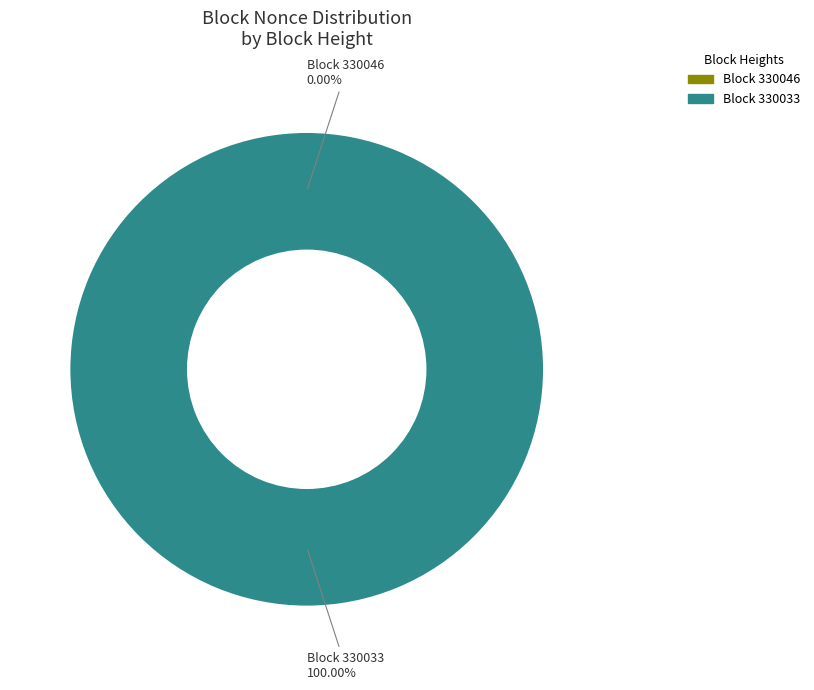

What is the change in value from 330046 to 330033?

+12566